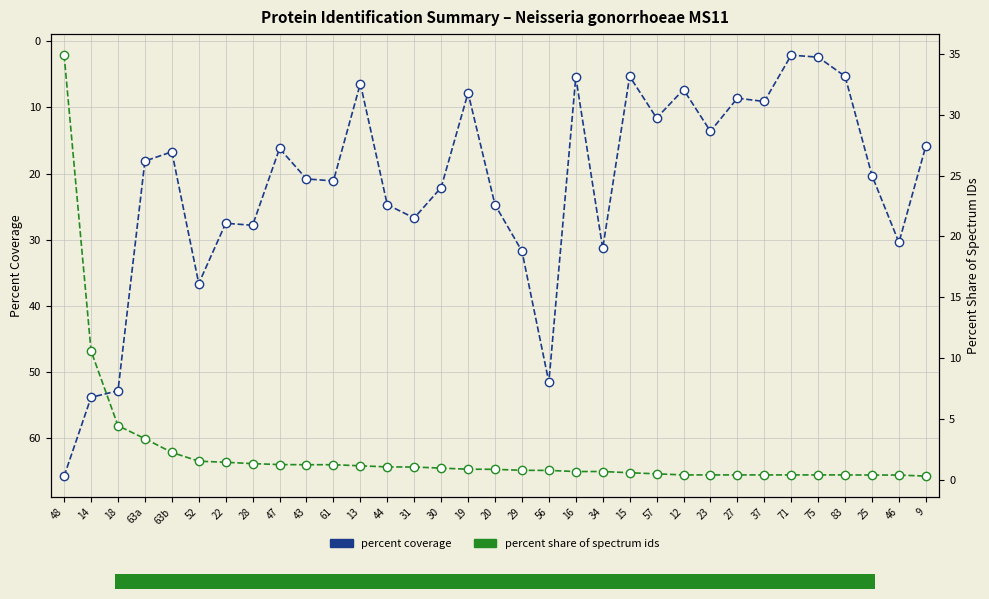

What is the value of the percent share of spectrum ids point at the 30th from the left?

0.4